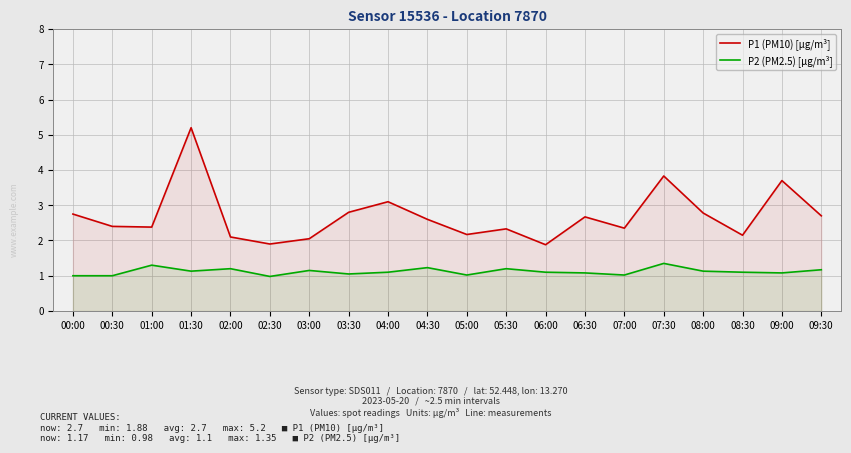

Does the chart display data point markers on the line(s)?

No